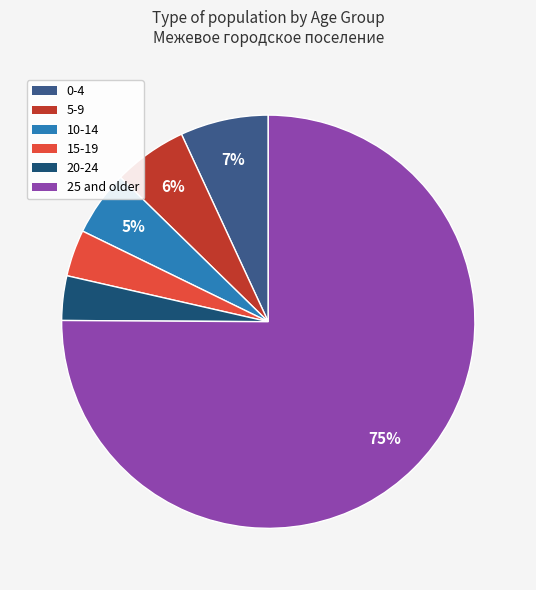

Is it true that 15-19 is 4% of the pie?

True